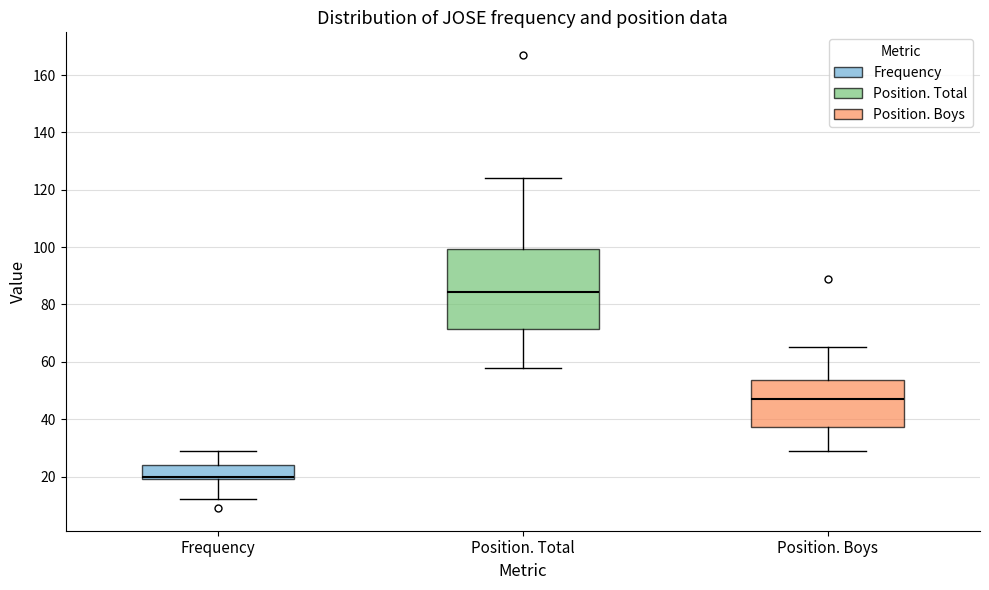

Reading left to right, transcribe this box plot: for each box, give where its median line is, the range the box spans, and where its two whiskers end, as read against the y-axis. The values are not printed on the chart, so give them approximately, as read against the axis.

Frequency: median 20 (just above the box's lower edge), box 20 to 24, whiskers 12 to 30
Position. Total: median 84, box 72 to 100, whiskers 58 to 124
Position. Boys: median 48, box 38 to 54, whiskers 30 to 66